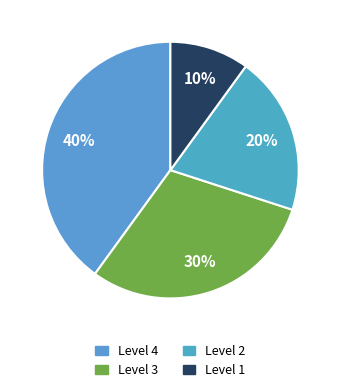

To the nearest percent, what portion does Level 2 represent?

20%